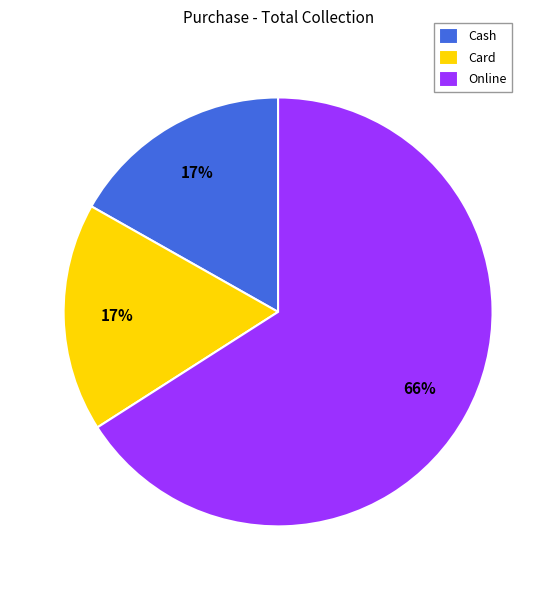

Which has a higher value, Online or Card?

Online